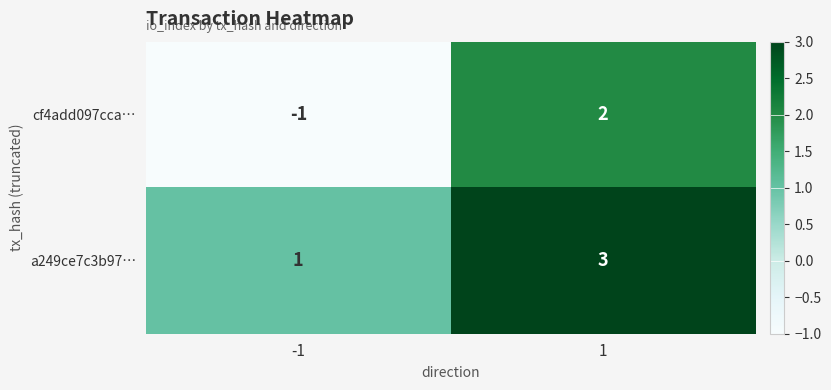

Reading left to right, extract all data points from this chart.

cf4add097cca…: -1	2
a249ce7c3b97…: 1	3